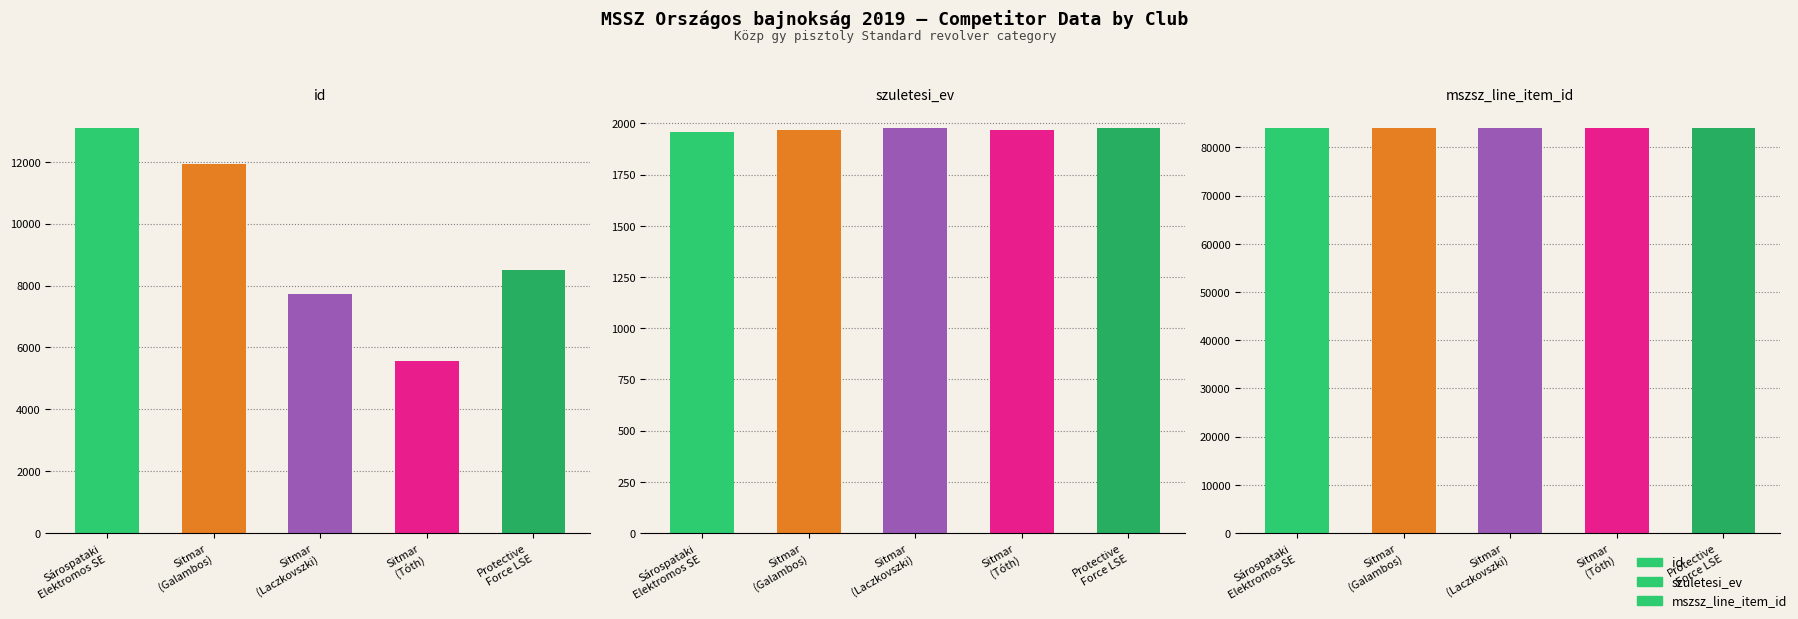

How many values in the id series exceed 8489?

2